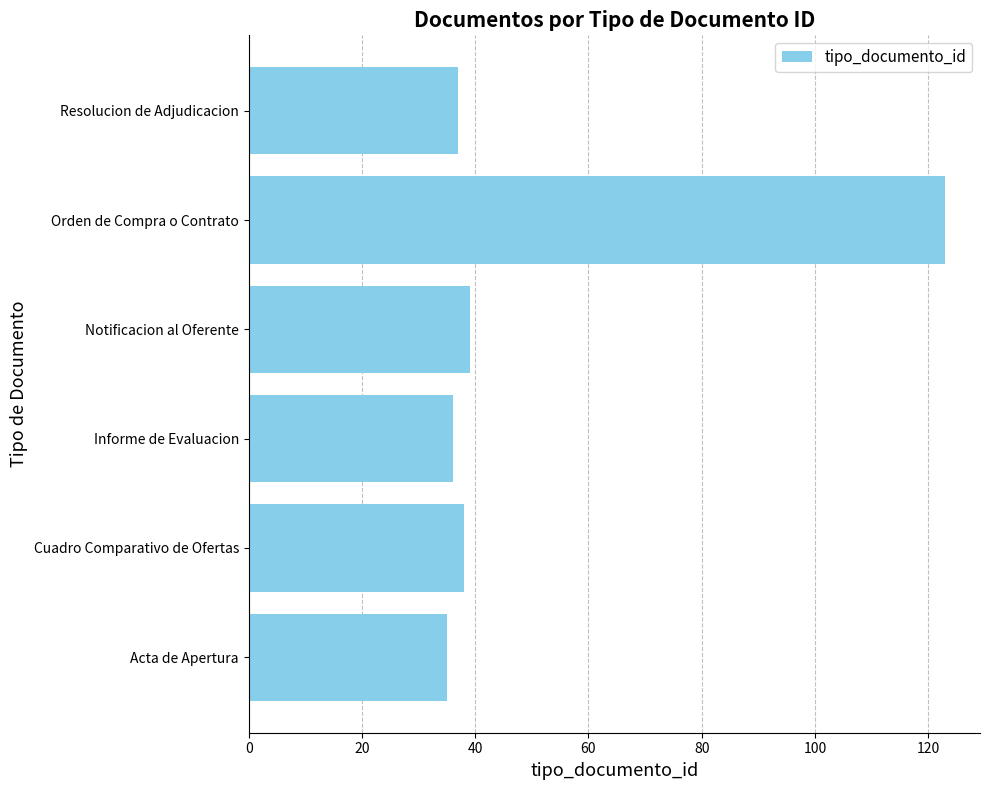

How many values are below 38?

3